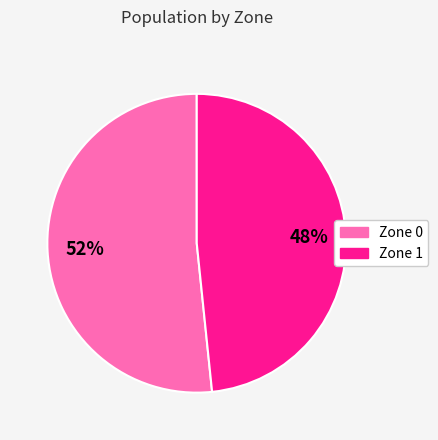

To the nearest percent, what portion does Zone 1 represent?

48%